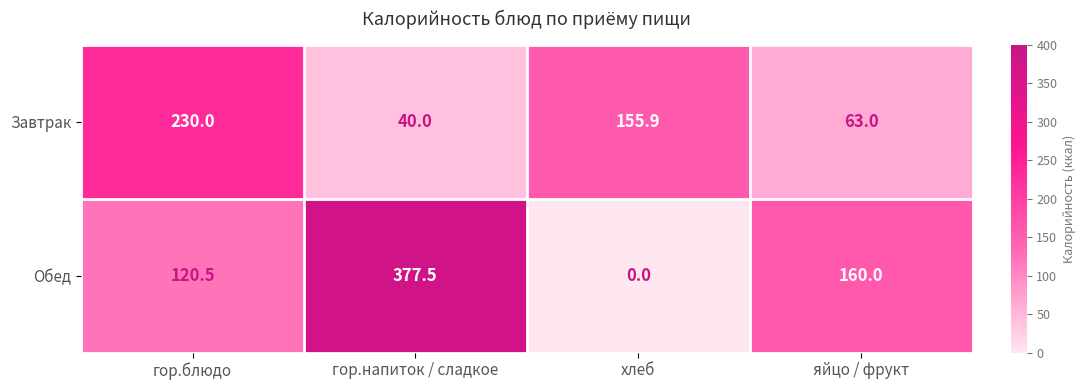

How many values in the Завтрак series exceed 155?

2